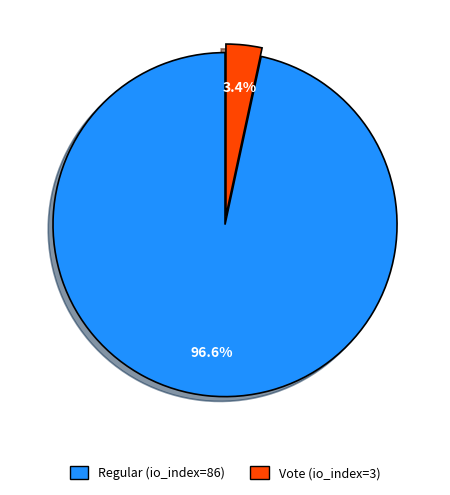

How many segments does this pie chart have?

2